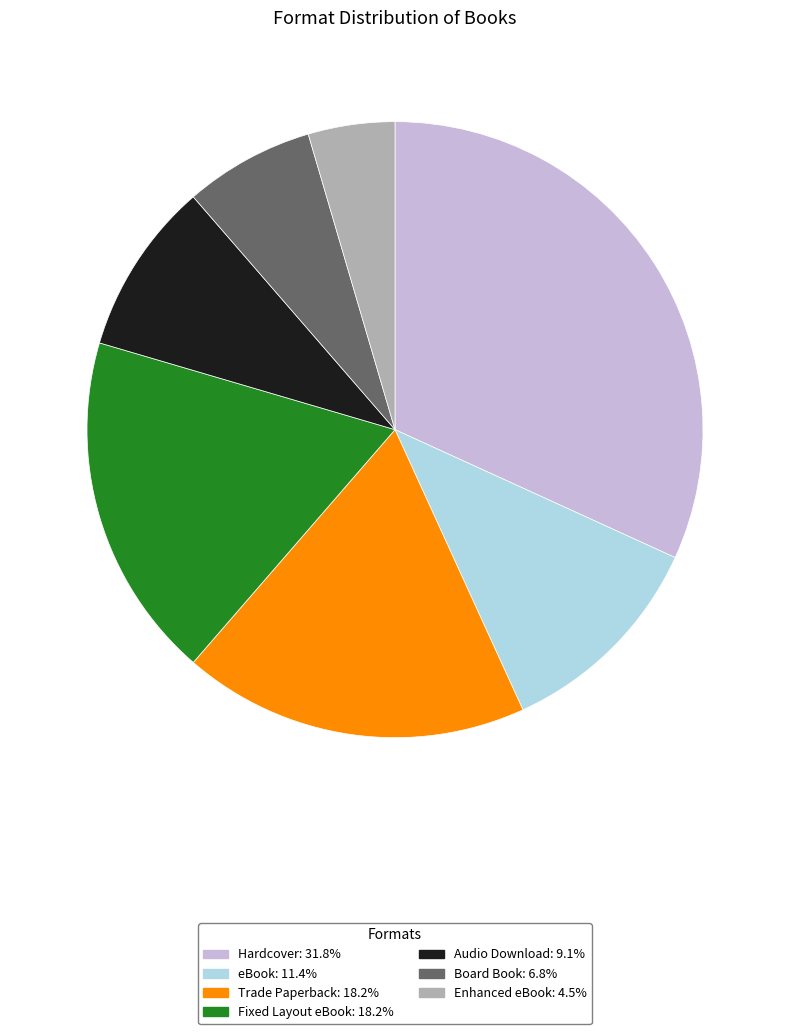

Which category has the smallest portion of the pie?

Enhanced eBook